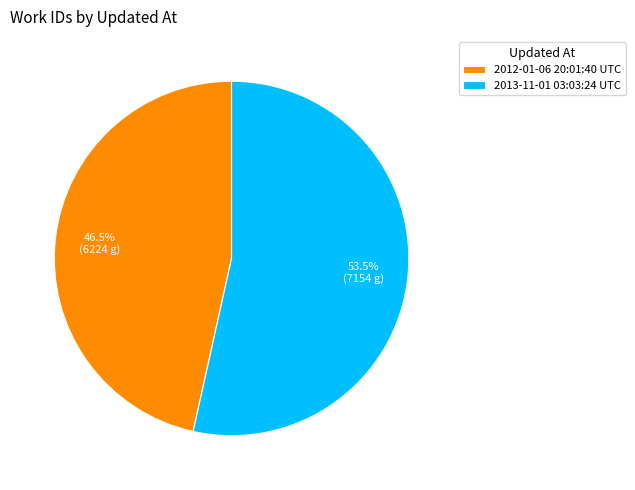

Which has a higher value, 2013-11-01 03:03:24 UTC or 2012-01-06 20:01:40 UTC?

2013-11-01 03:03:24 UTC